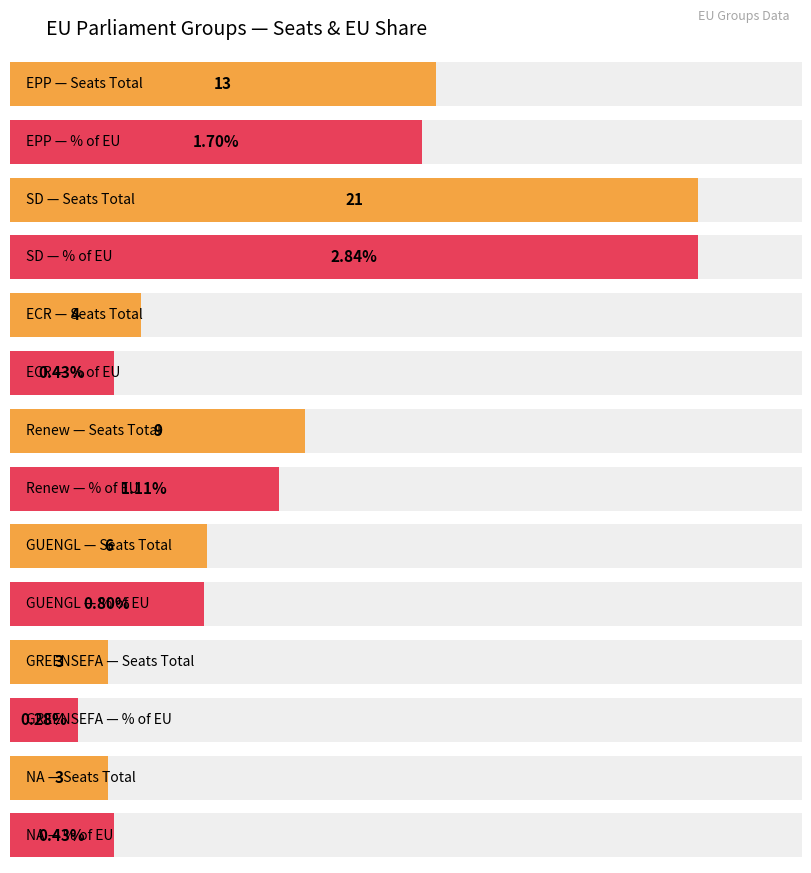

How many data points in SEATS_TOTAL are less than 6?

3